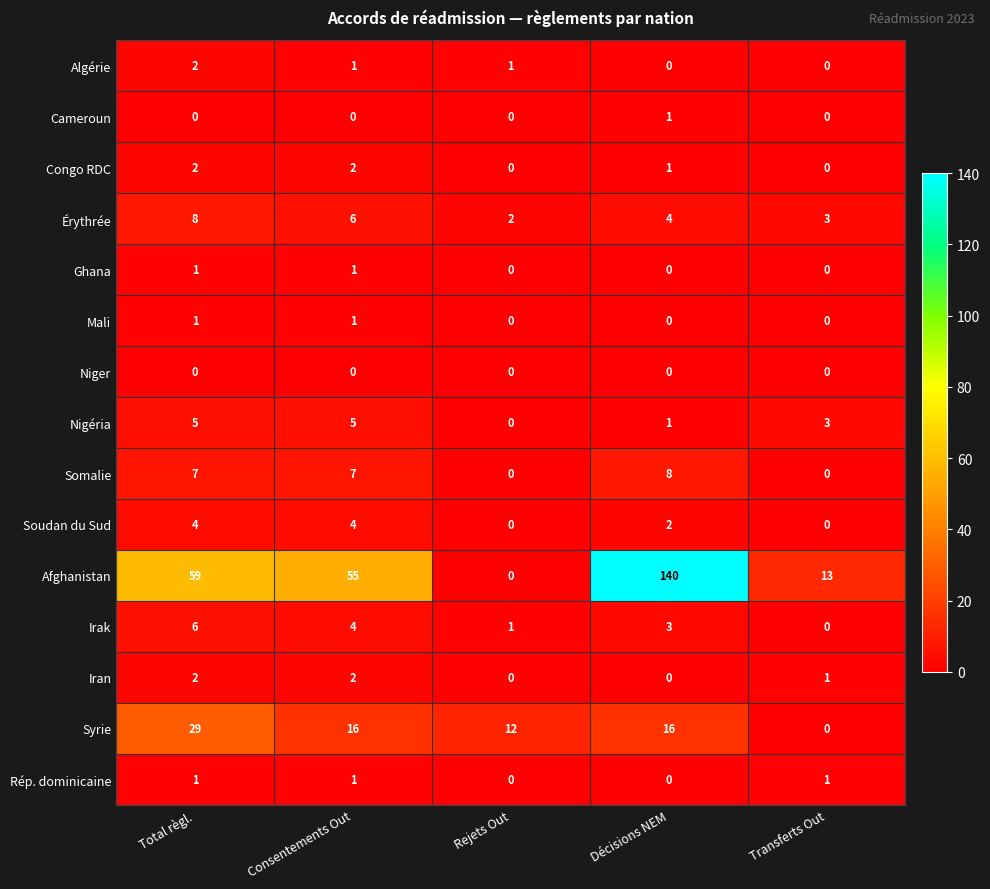

Between Consentements Out and Rejets Out, which series saw the biggest shift?

Afghanistan